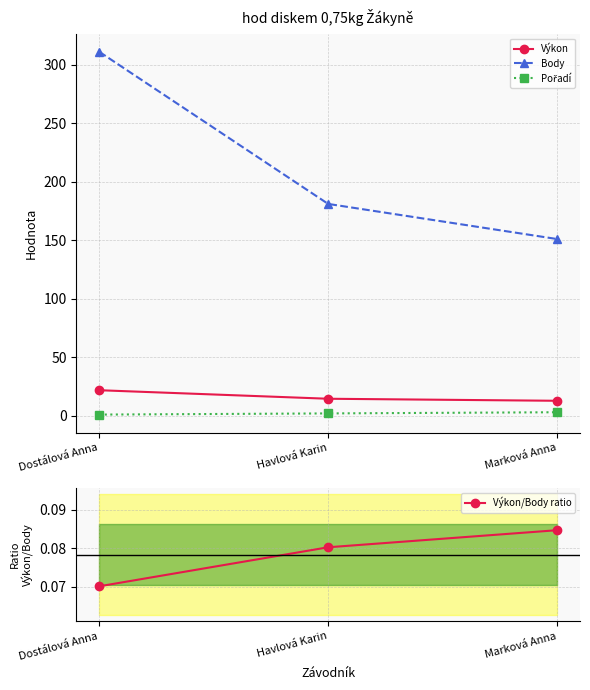

What is the sum of the Výkon/Body ratio values at Havlová Karin and Marková Anna?

0.2